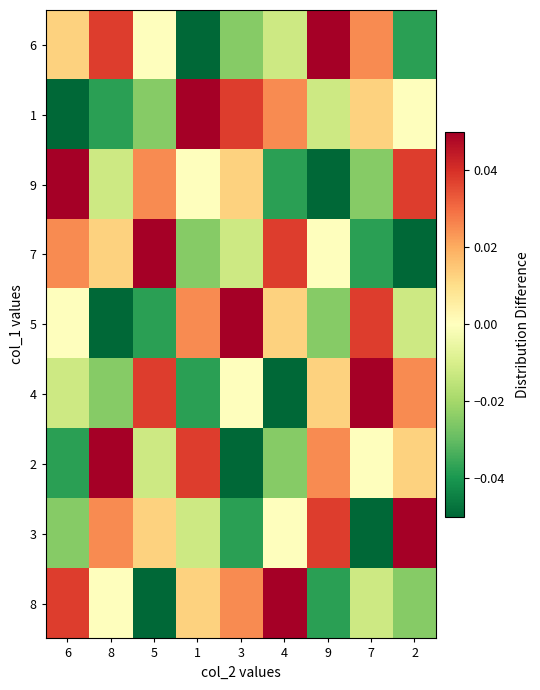

How many data points does each series have?

9